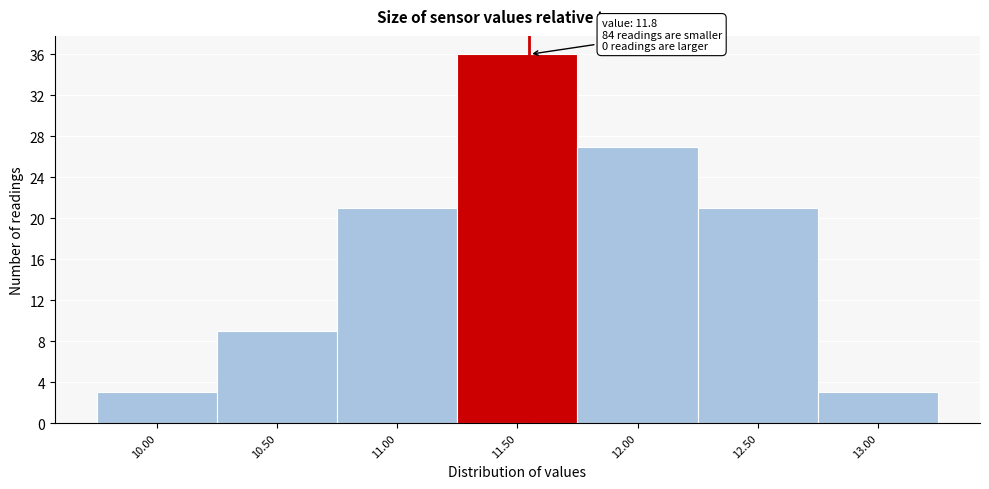

Reading left to right, extract all data points from this chart.

10.00=3	10.50=9	11.00=21	11.50=36	12.00=27	12.50=21	13.00=3